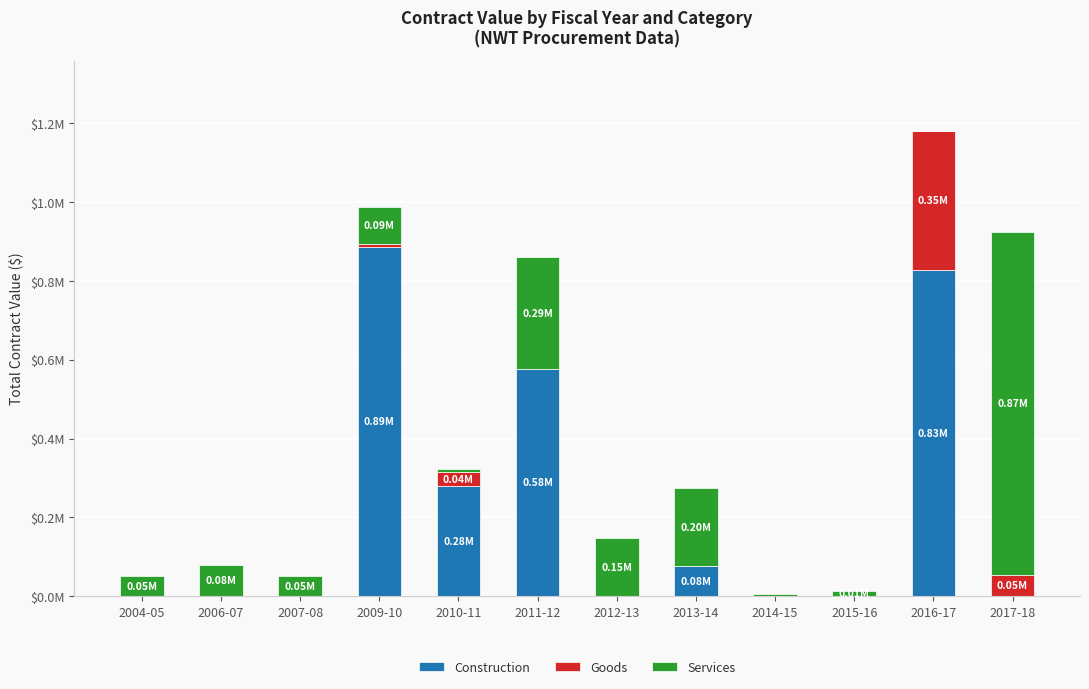

List the series in order of their overall mean, lowest first.

Goods, Services, Construction